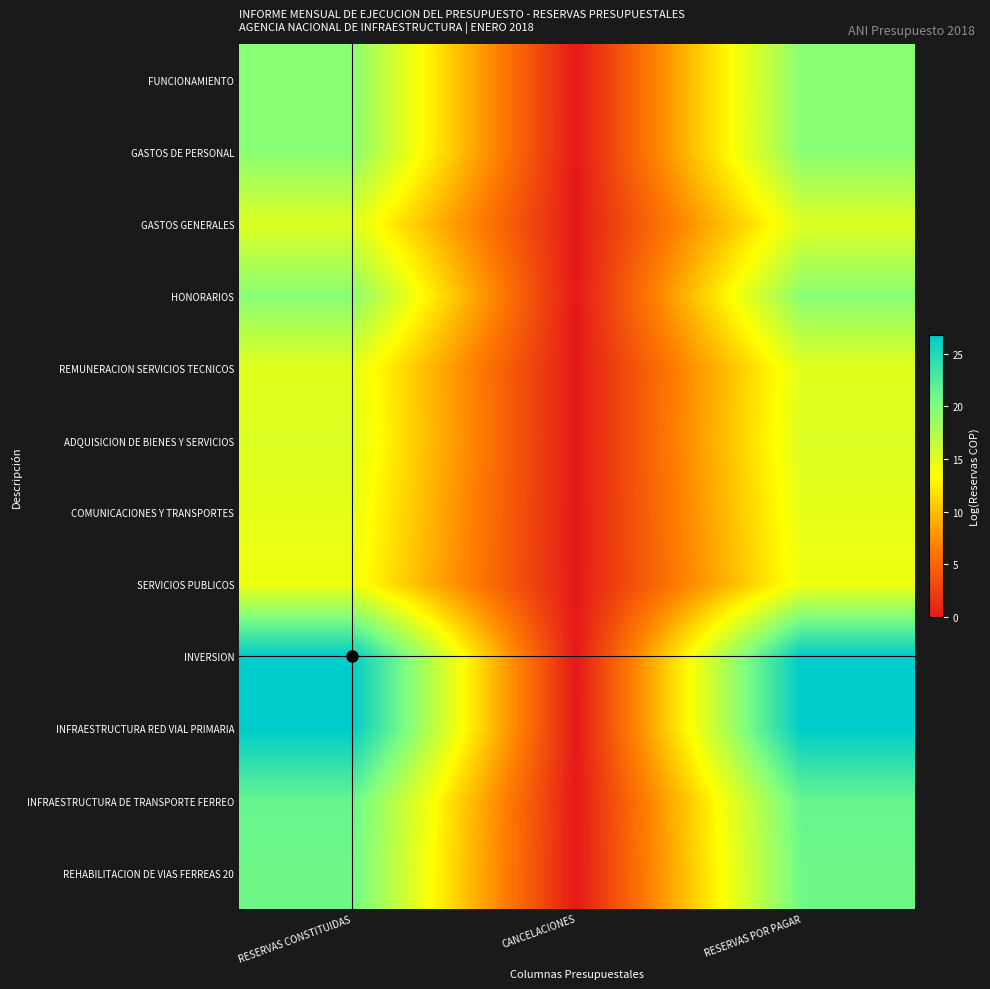

What is the maximum value shown in the chart?

26.7